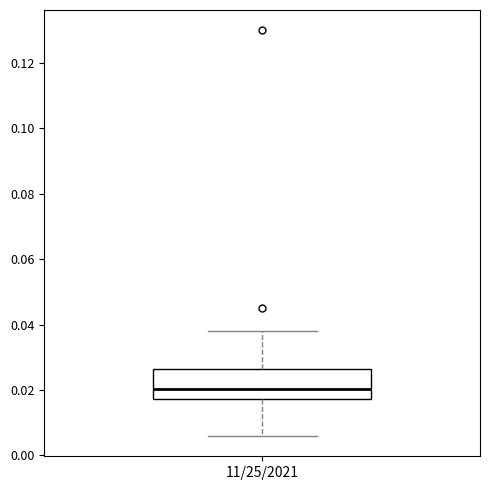

Transcribe this box plot: give where the median line is, the range the box spans, and where the two whiskers end, as read against the y-axis. The values are not printed on the chart, so give them approximately, as read against the axis.

median 0.020, box 0.018 to 0.026, whiskers 0.006 to 0.038